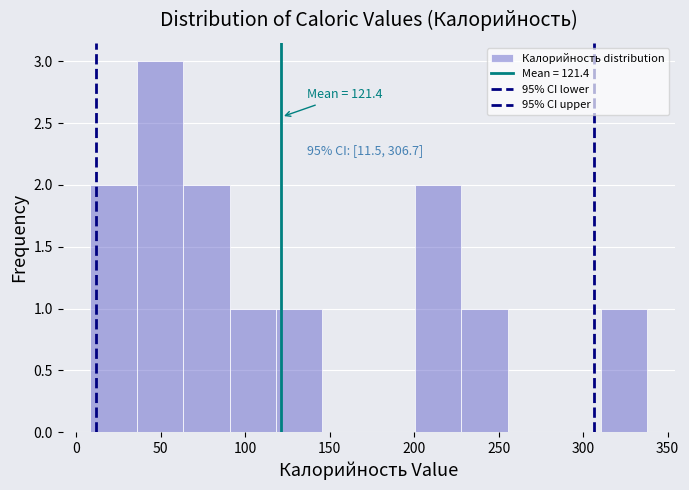

Over which range of the x-axis is the bar tallest?

35 to 65